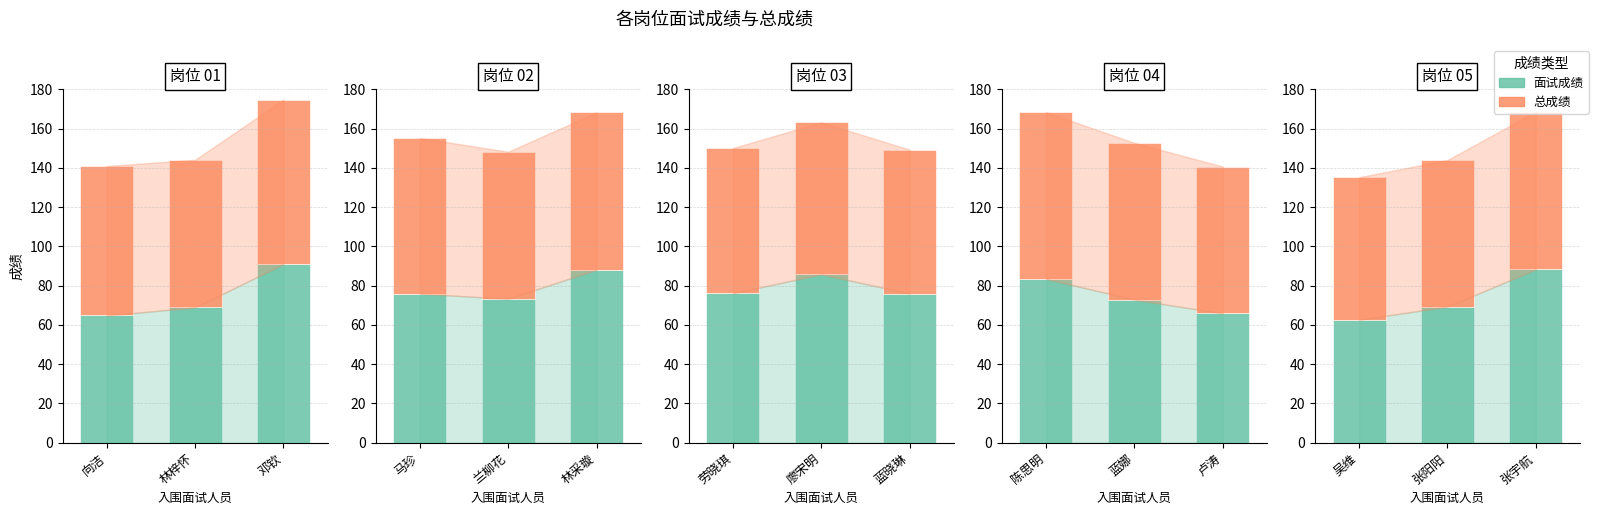

How many bars are there in each group?

2